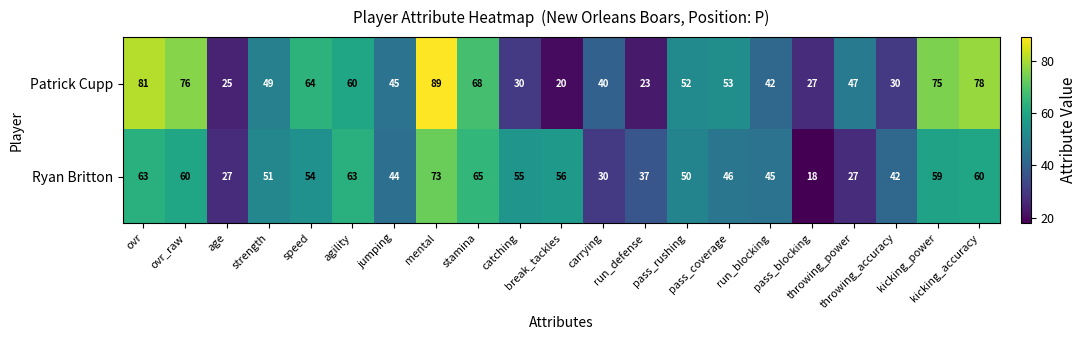

At how many categories does at least one series exceed 24?

21